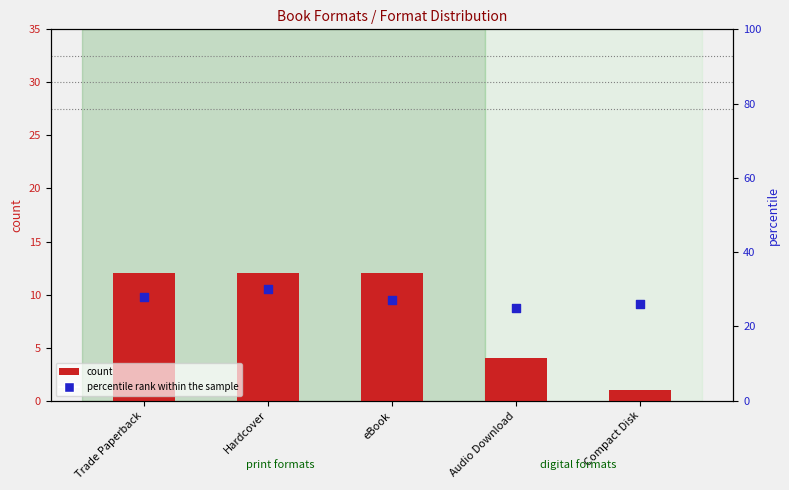

Which series contains the lowest Y value?

count